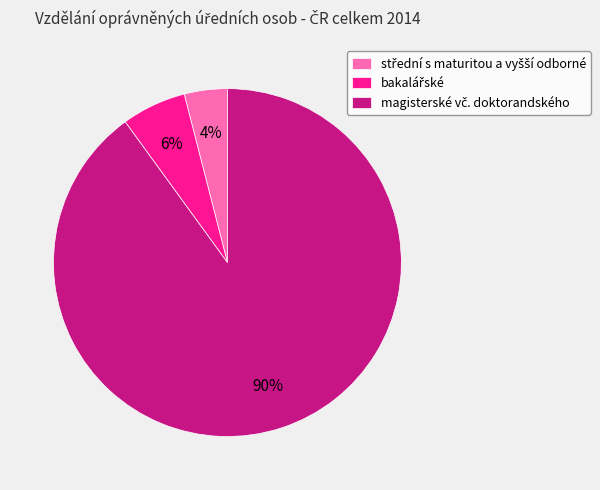

To the nearest percent, what is the difference between the largest and smallest slice percentages?

86%